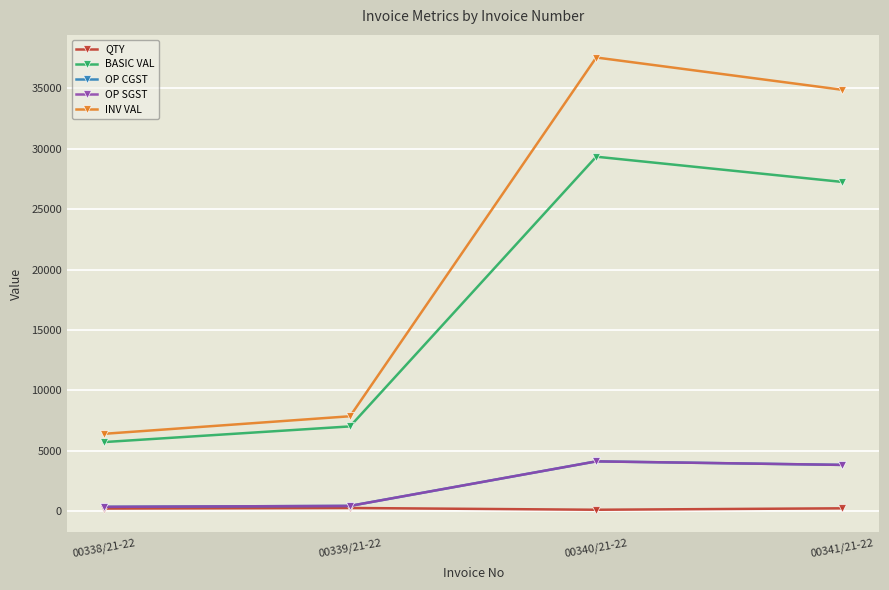

True or false: QTY and INV VAL cross at least once.

False